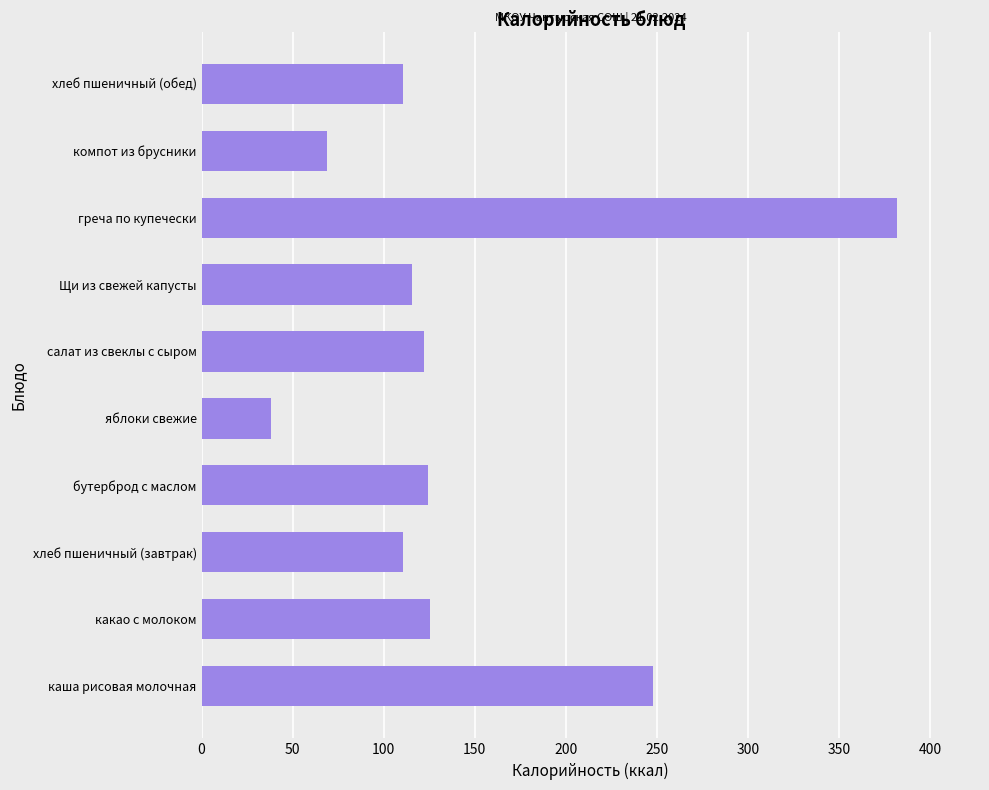

True or false: the data shows 68.3 at какао с молоком.

False